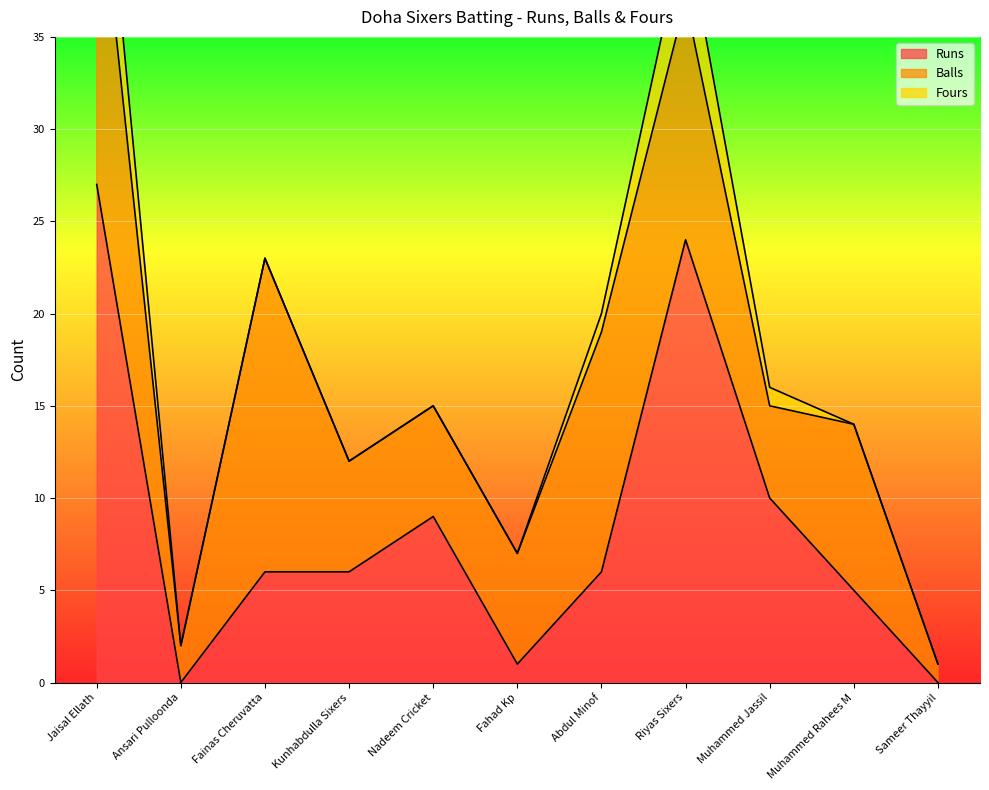

What is the average value of the Balls series?

9